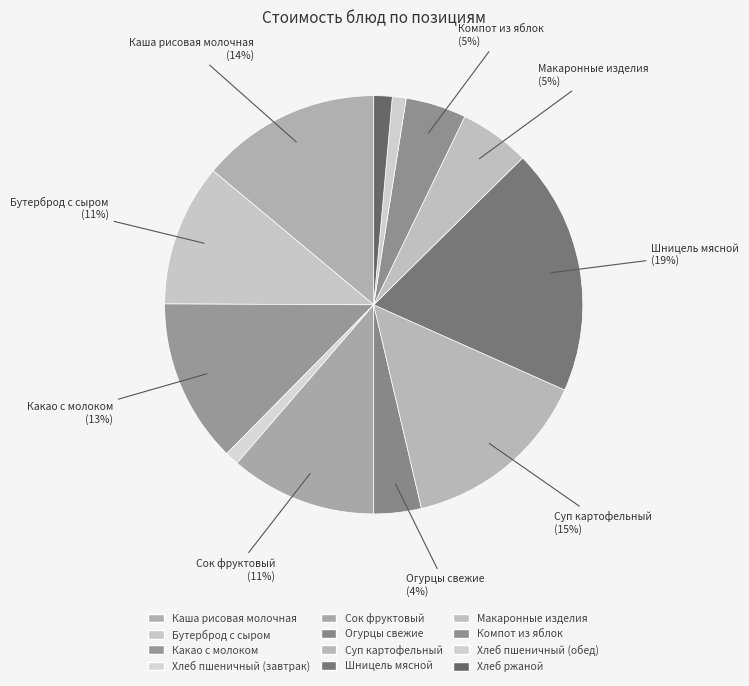

Which has a higher value, Бутерброд с сыром or Макаронные изделия?

Бутерброд с сыром